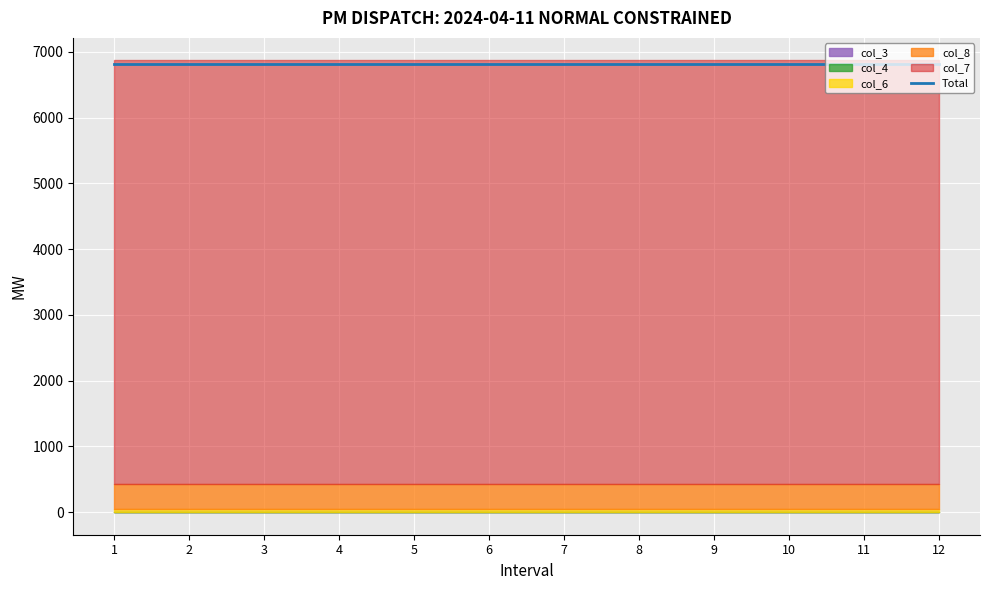

True or false: col_6 has a value of 48.3 at 4.

True